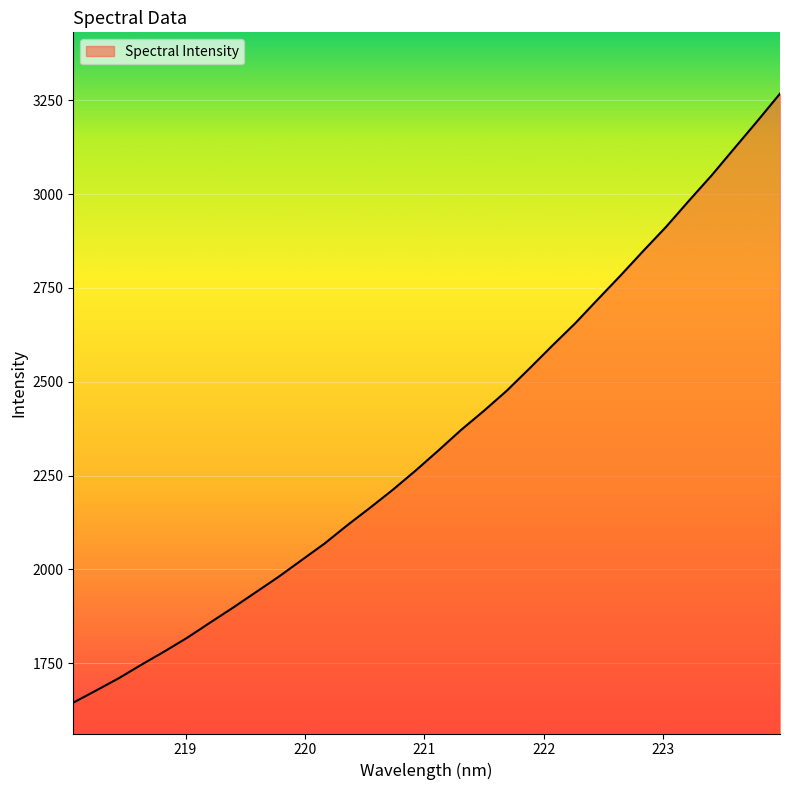

What is the smallest value displayed?

1644.9